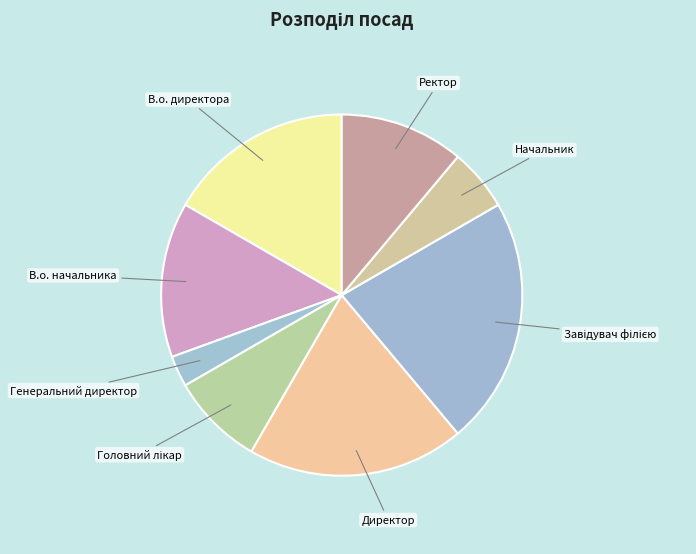

How many slices are in this pie chart?

8